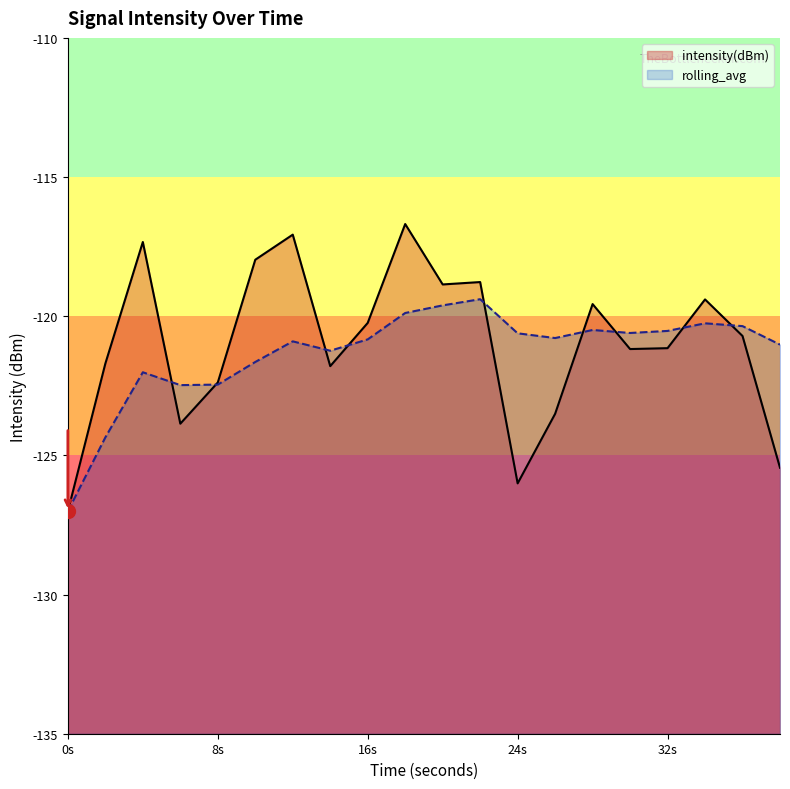

What is the difference between the maximum and minimum values in the intensity(dBm) series?

10.3